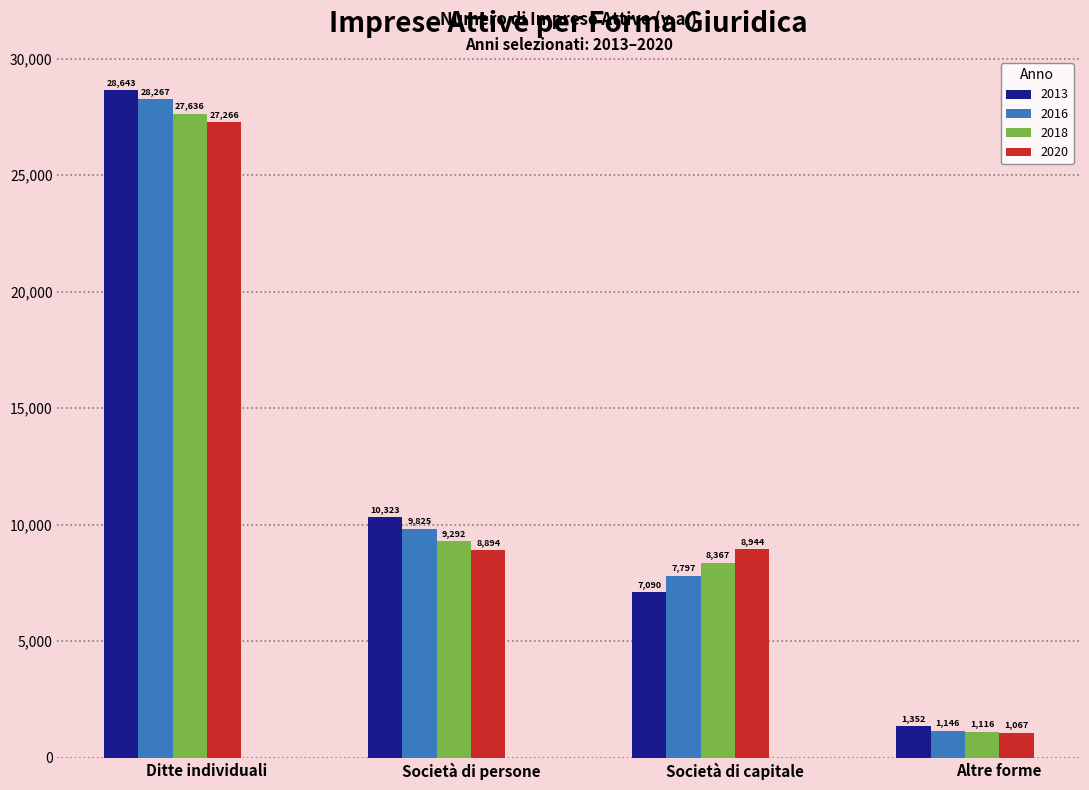

How many values in the 2016 series are below 9825?

2